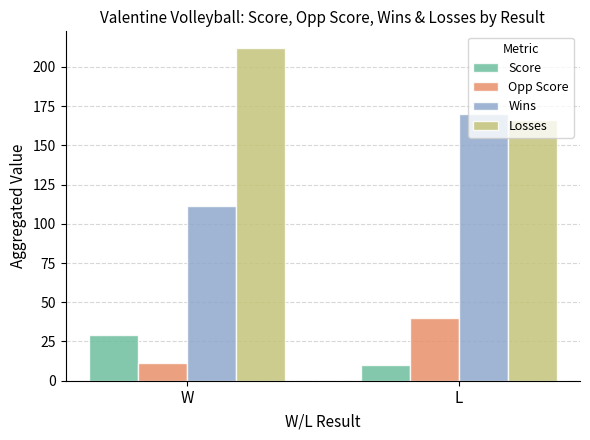

At which category is the sum across all series the highest?

L